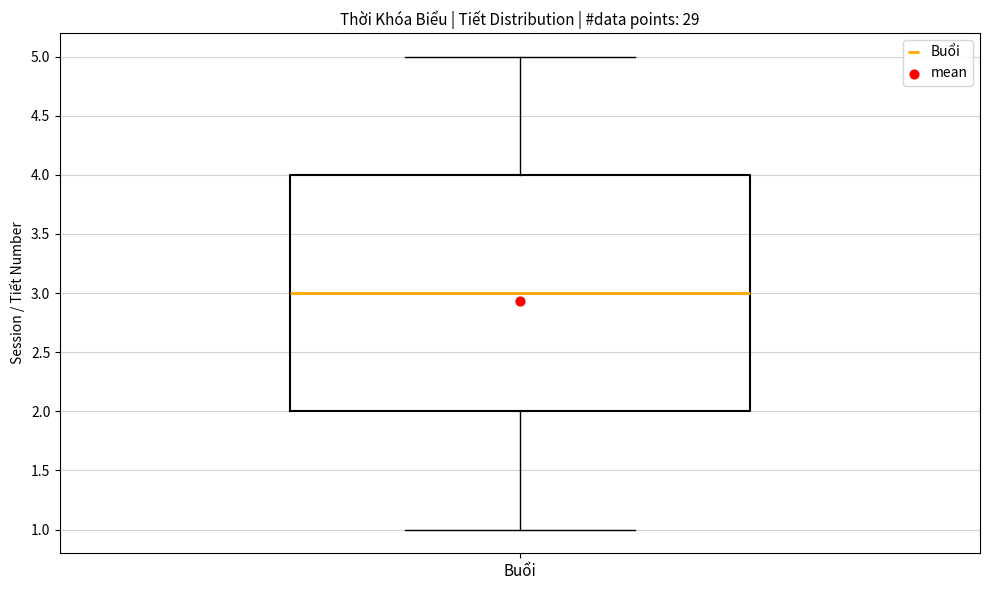

Where does the upper whisker of the box for Buổi end on the y-axis? The values are not printed on the chart, so give them approximately, as read against the axis.

5